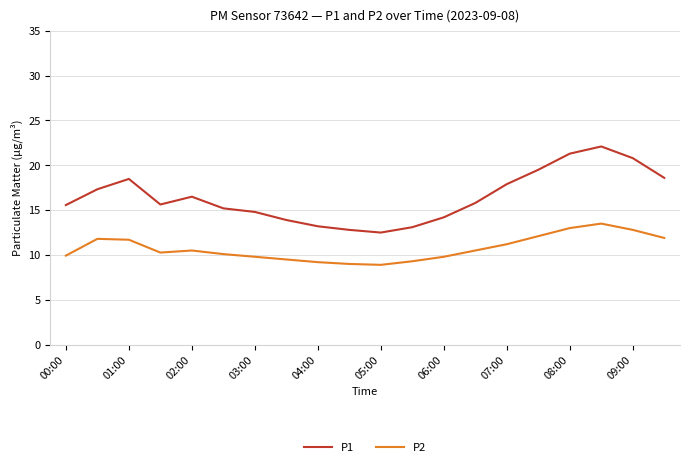

List the series in order of their peak value, highest first.

P1, P2